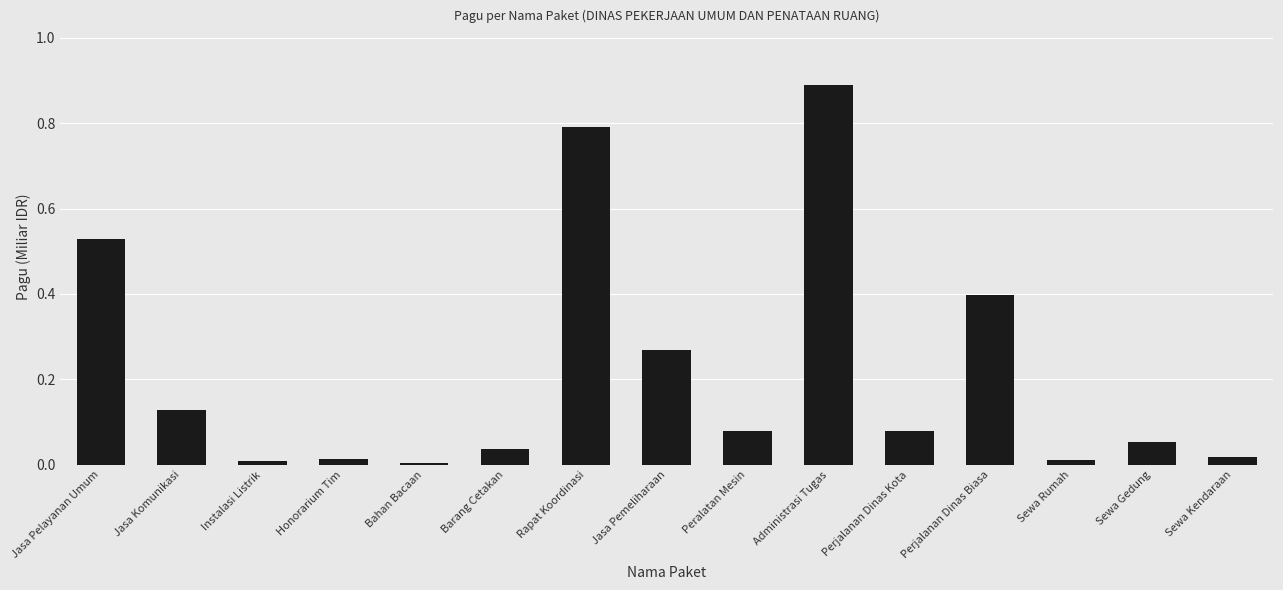

The value at Honorarium Tim is 0.0. True or false?

True